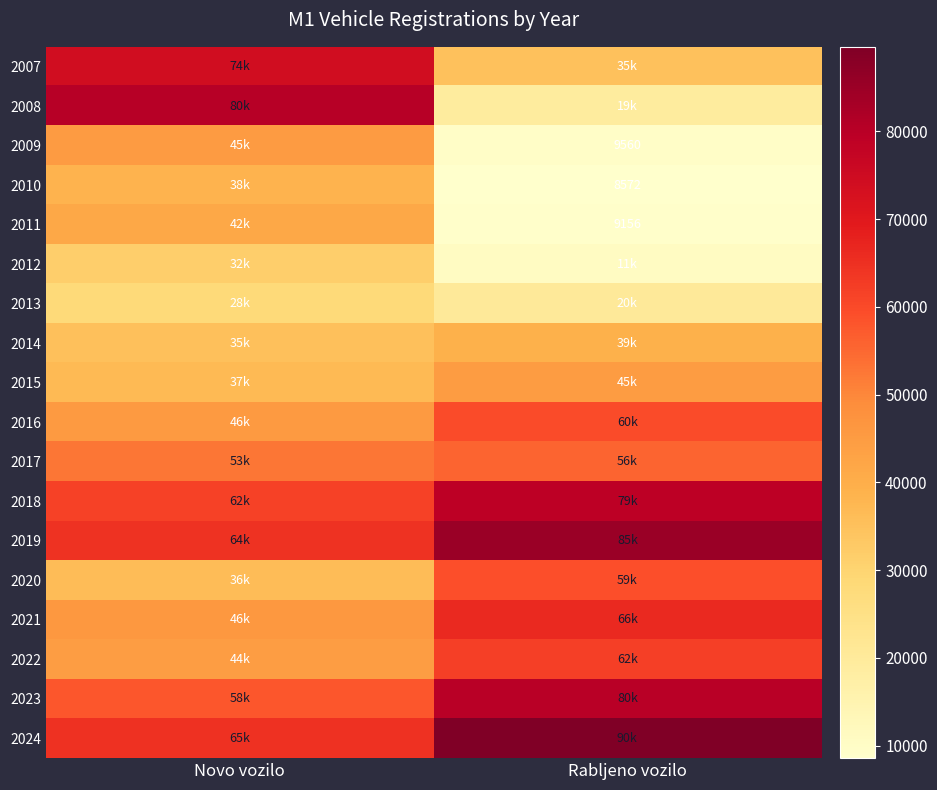

The value of 2016 at Novo vozilo is 23878. True or false?

False